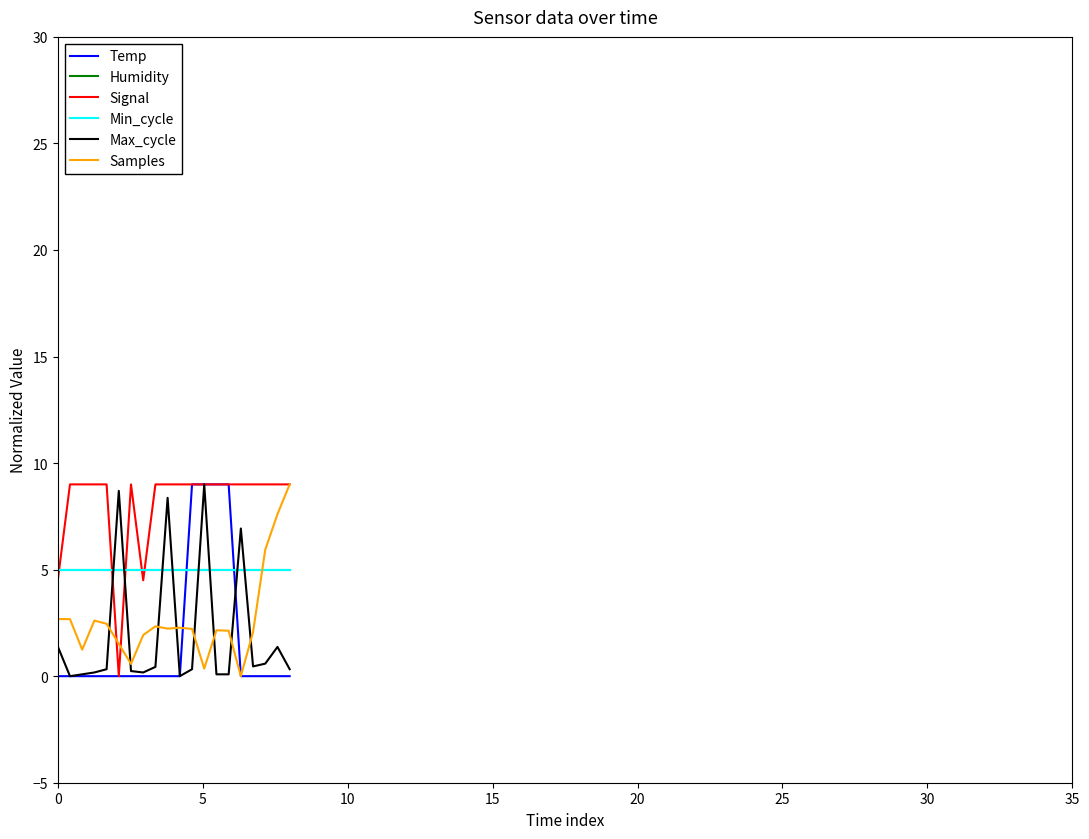

What is the difference between the second highest and minimum values in the Max_cycle series?

8.7